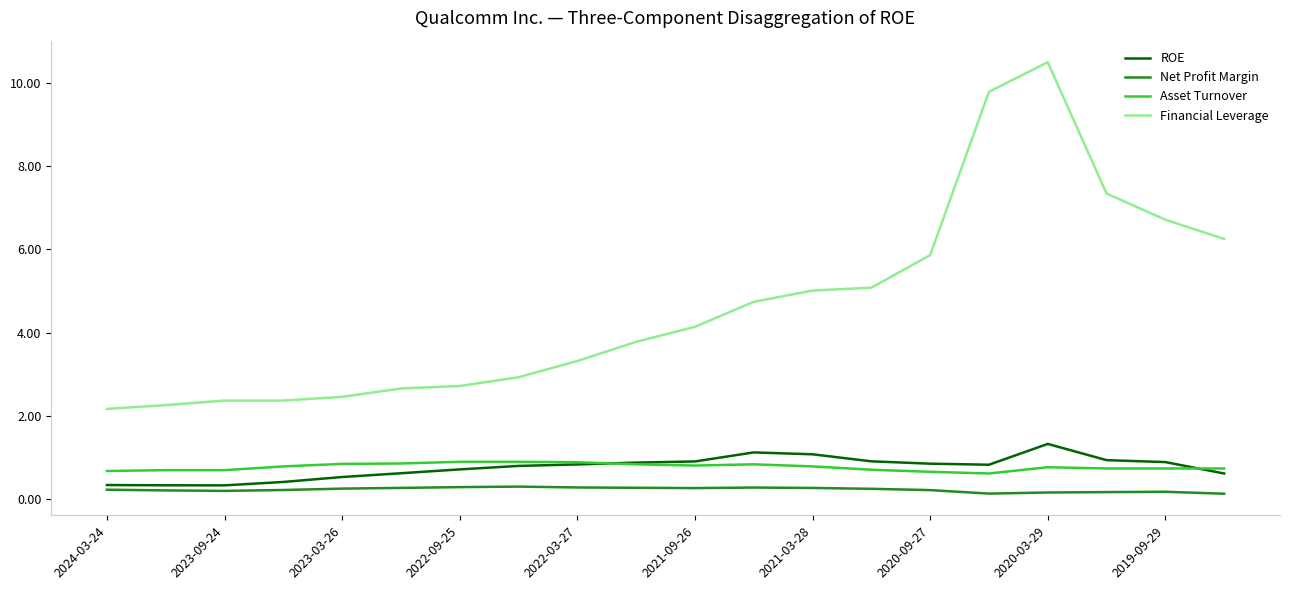

What are all the series names shown in the legend?

ROE, Net Profit Margin, Asset Turnover, Financial Leverage